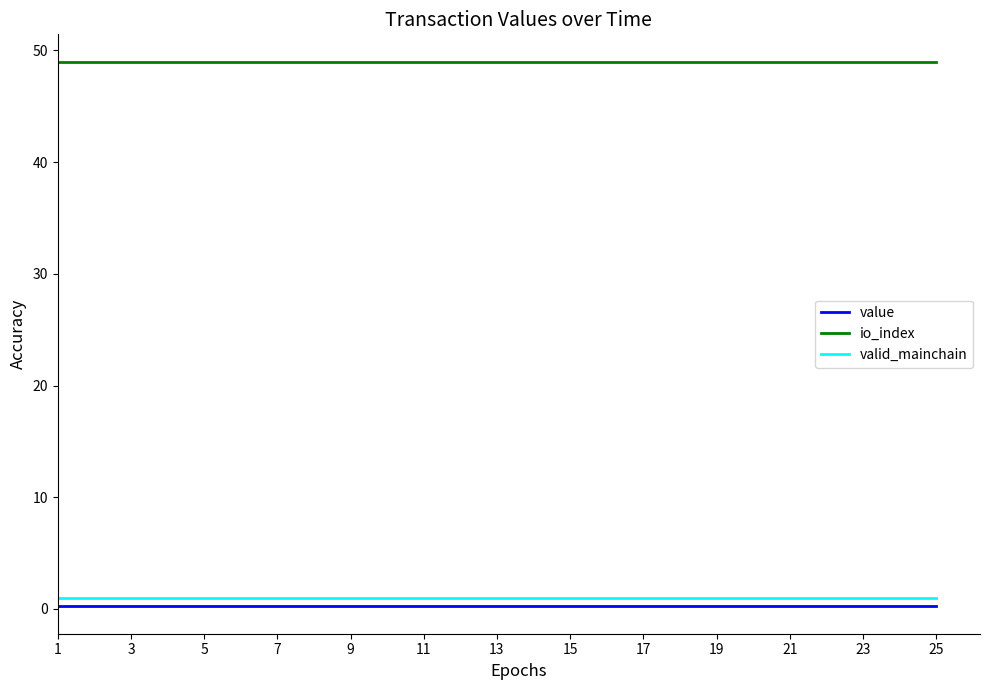

Reading left to right, what are all the values shown in this chart?

value: 0.2	0.2	0.2	0.2	0.2	0.2	0.2	0.2	0.2	0.2	0.2	0.2	0.2	0.2	0.2	0.2	0.2	0.2	0.2	0.2	0.2	0.2	0.2	0.2	0.2
io_index: 49.0	49.0	49.0	49.0	49.0	49.0	49.0	49.0	49.0	49.0	49.0	49.0	49.0	49.0	49.0	49.0	49.0	49.0	49.0	49.0	49.0	49.0	49.0	49.0	49.0
valid_mainchain: 1.0	1.0	1.0	1.0	1.0	1.0	1.0	1.0	1.0	1.0	1.0	1.0	1.0	1.0	1.0	1.0	1.0	1.0	1.0	1.0	1.0	1.0	1.0	1.0	1.0